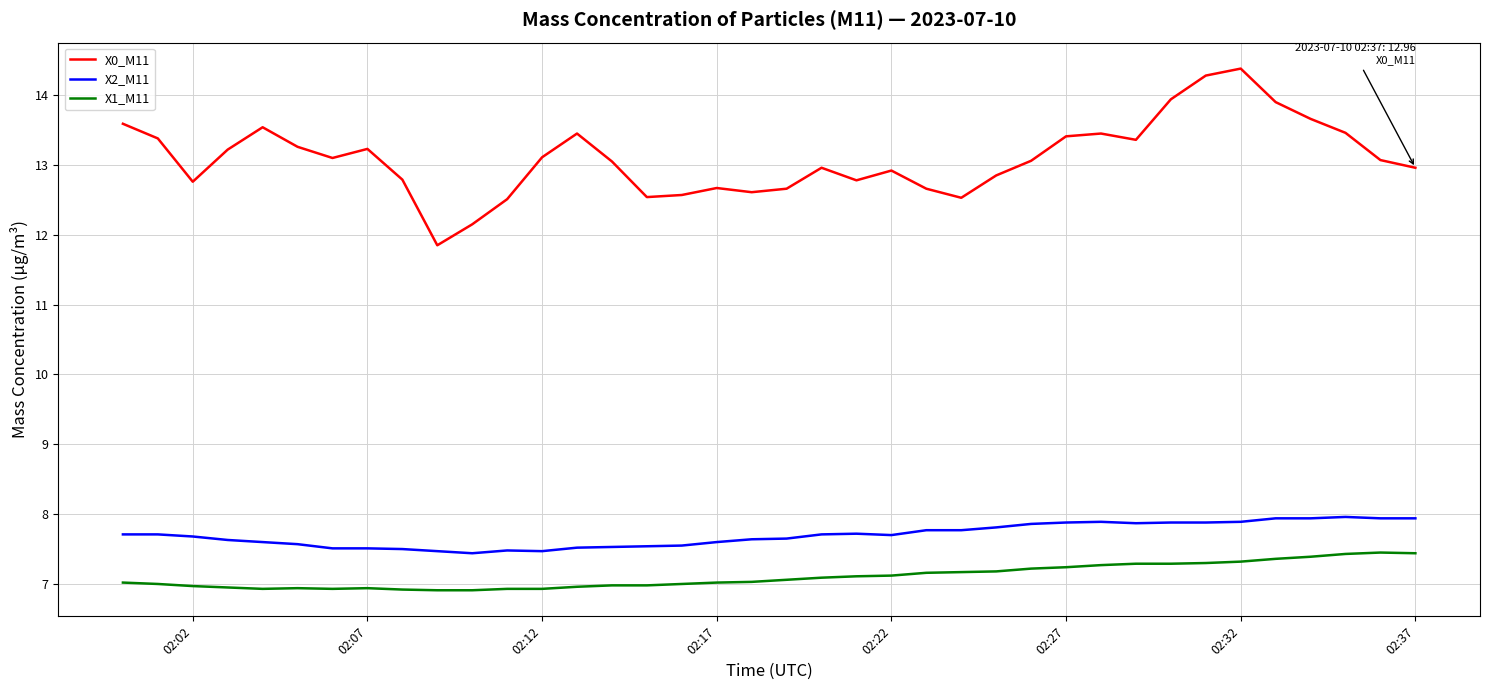

Which series has the largest total across all categories?

X0_M11